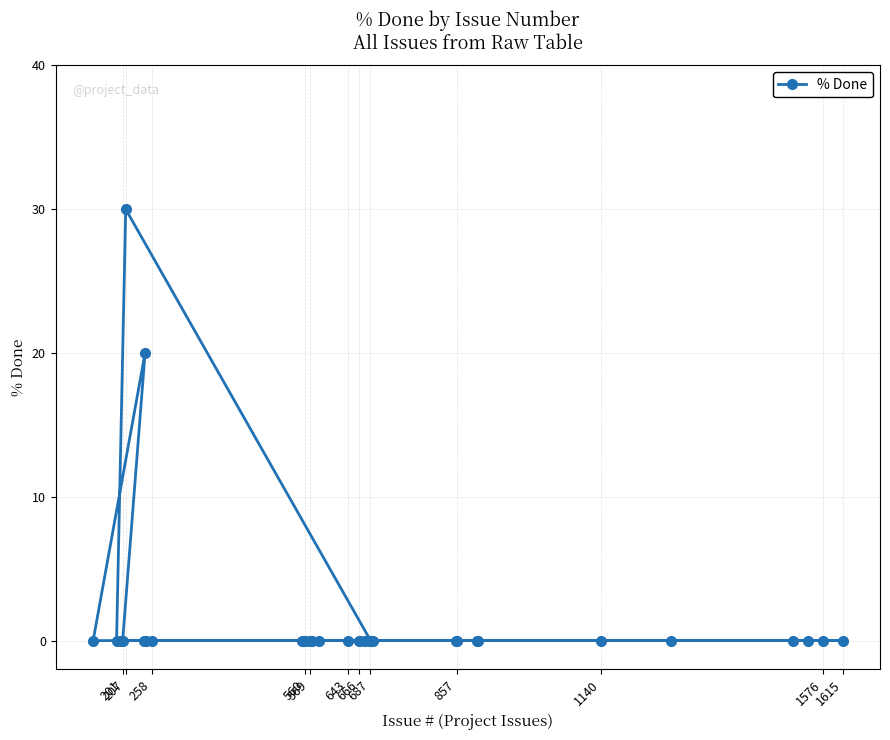

The chart shows a value of -11 at 560. True or false?

False